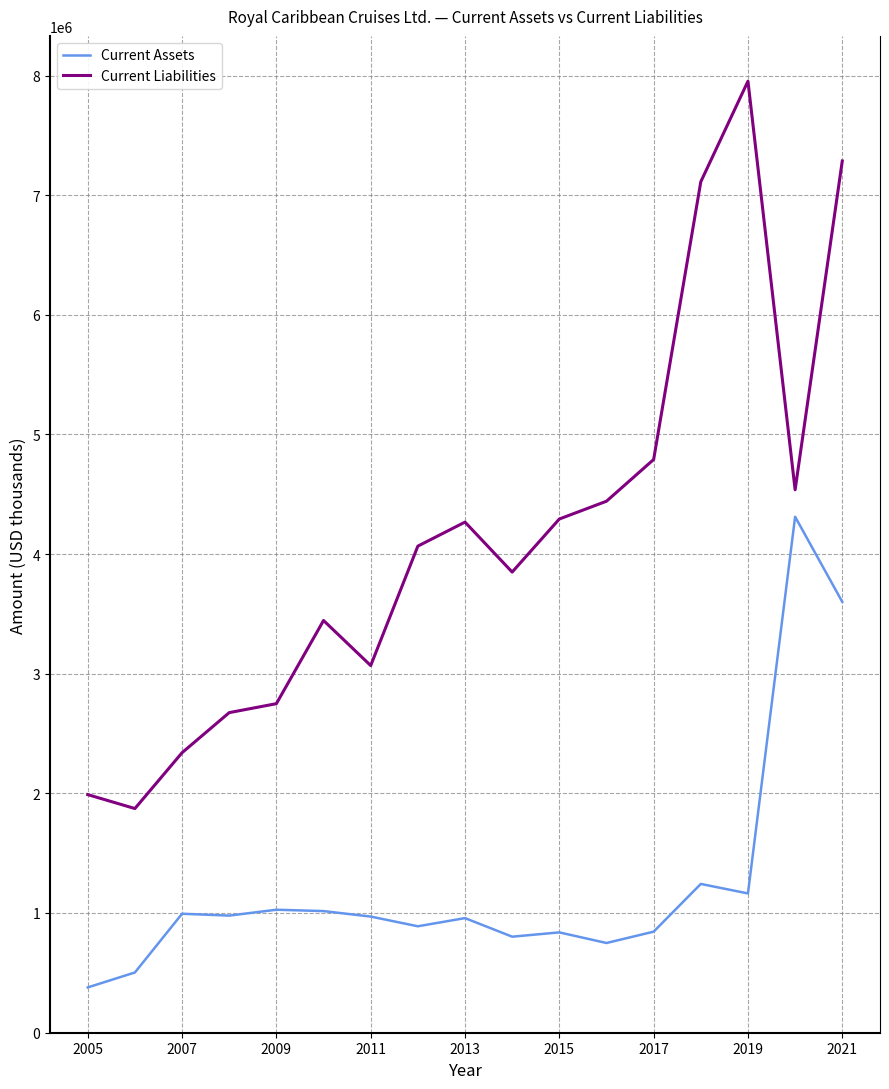

Does the chart display data point markers on the line(s)?

No